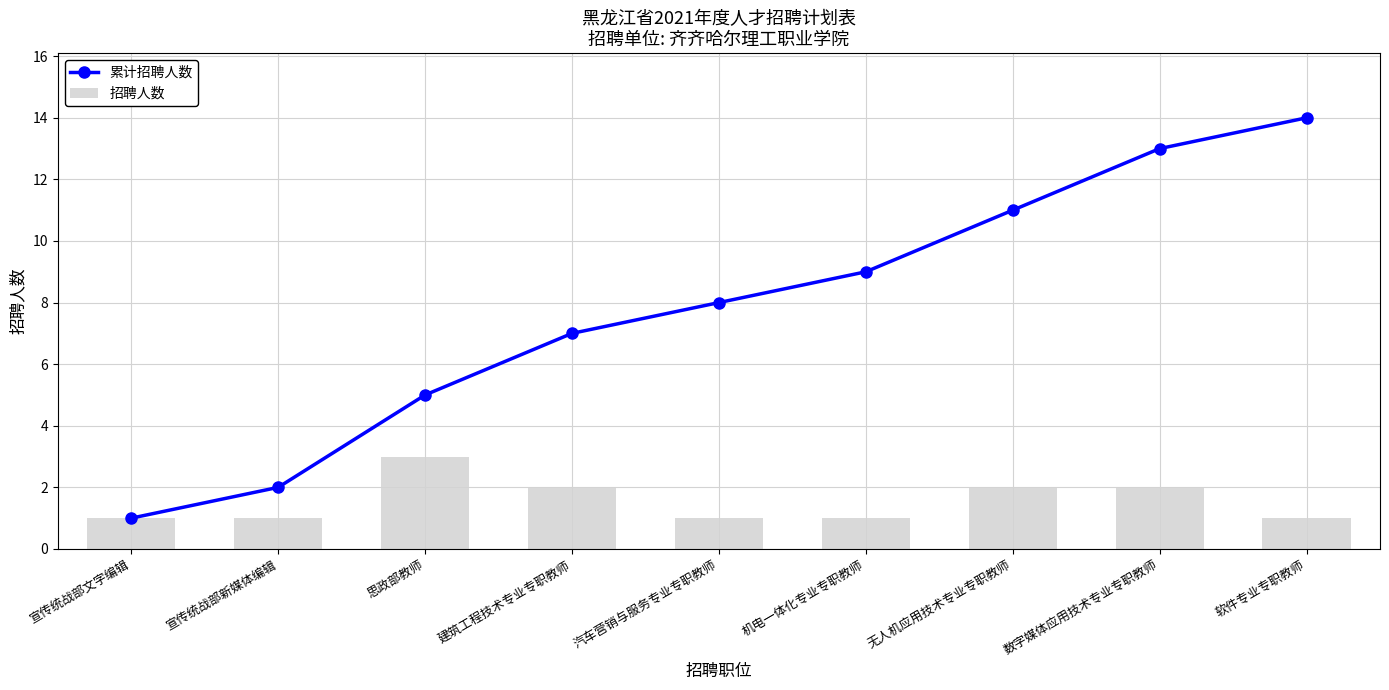

The value of 累计招聘人数 at 汽车营销与服务专业专职教师 is 8. True or false?

True